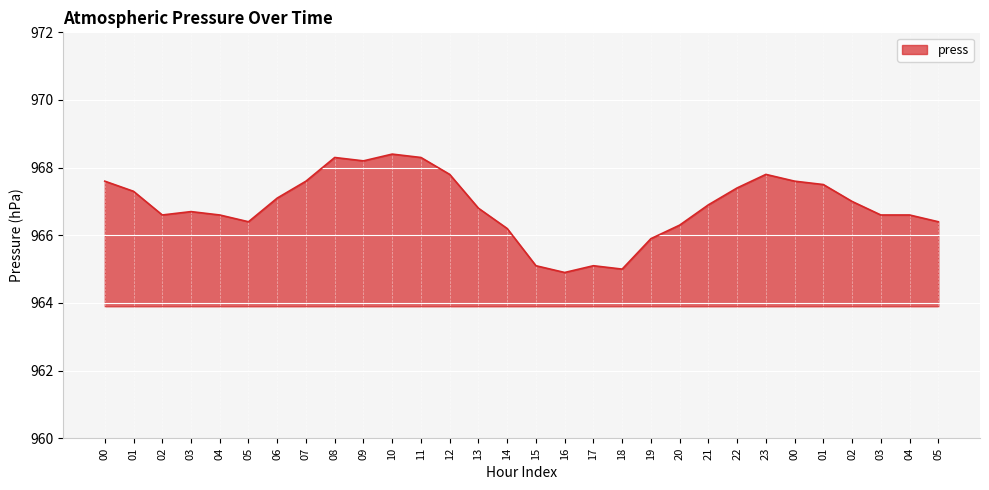

What is the difference between the second highest and second lowest values?

3.3